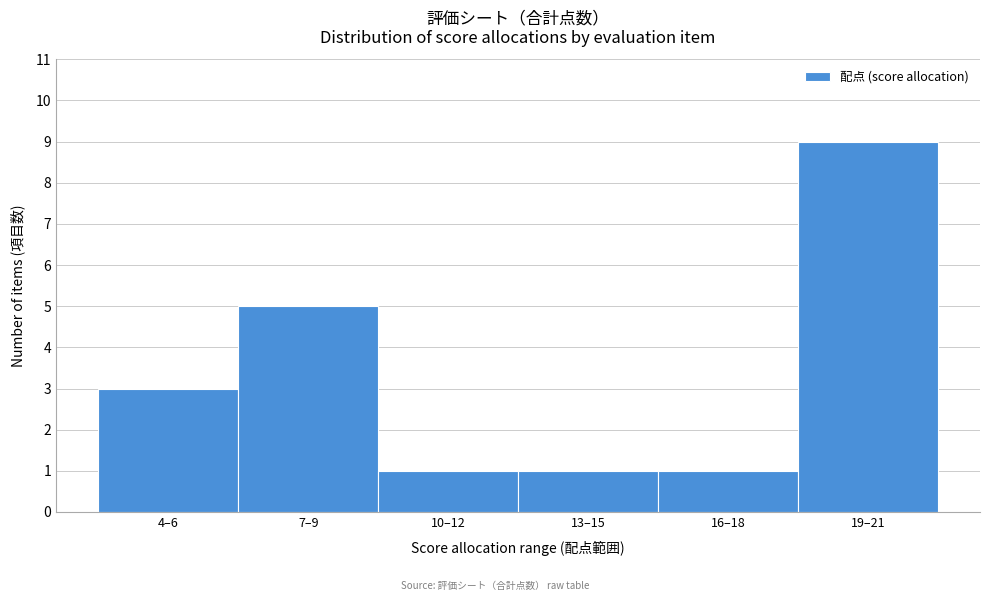

Reading right to left, list all the values displayed in this chart.

9	1	1	1	5	3